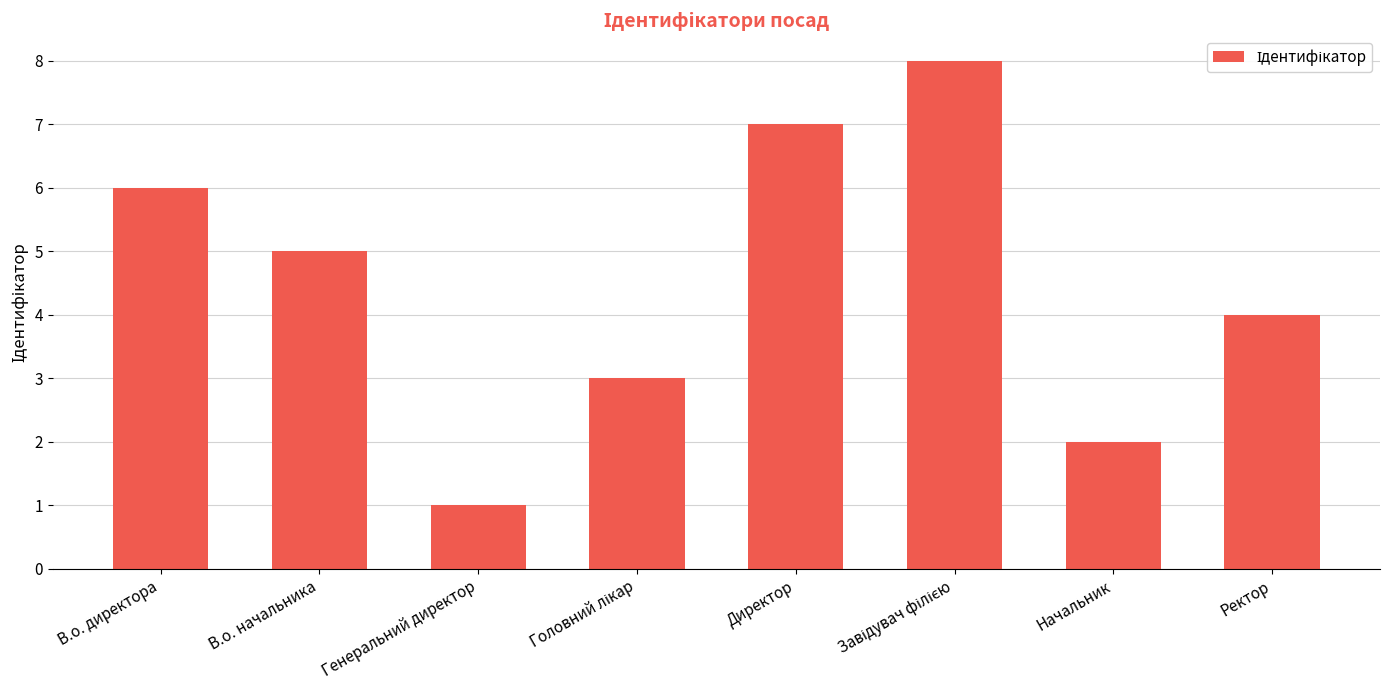

What is the ratio of the value at В.о. начальника to the value at Директор?

0.7